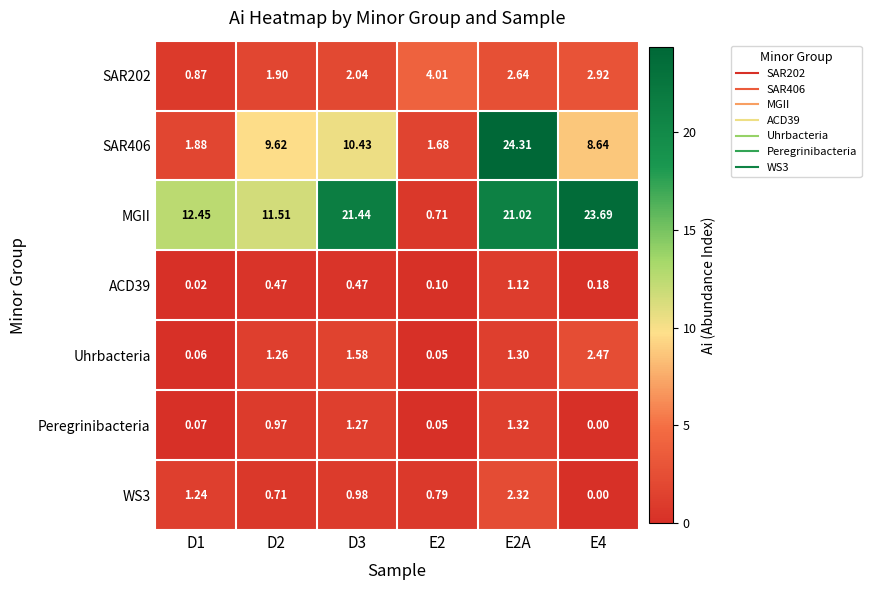

How many series are shown in this chart?

7